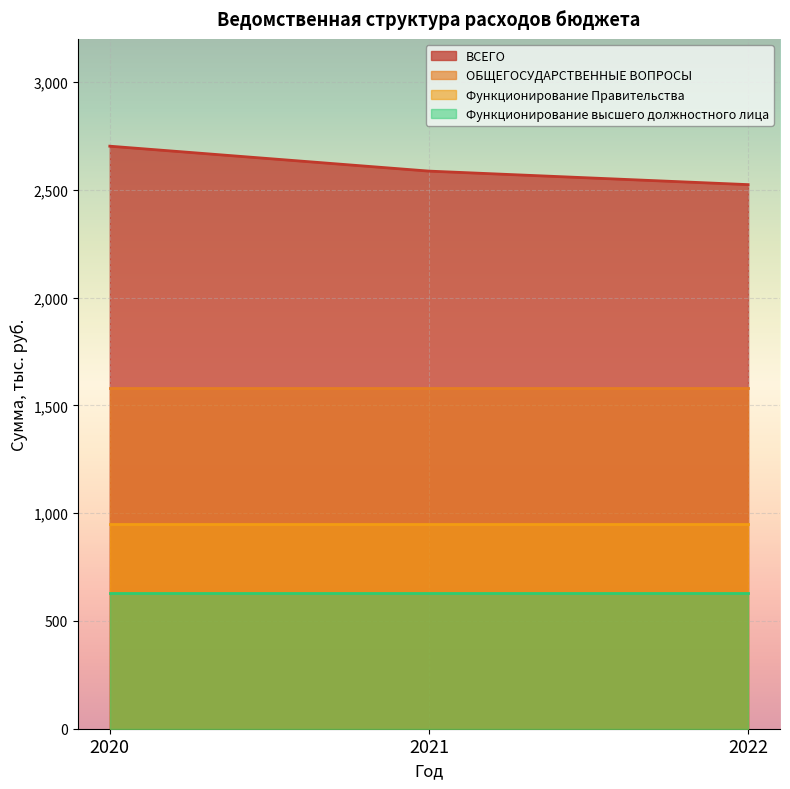

The value of Функционирование высшего должностного лица at 2022 is 902.0. True or false?

False